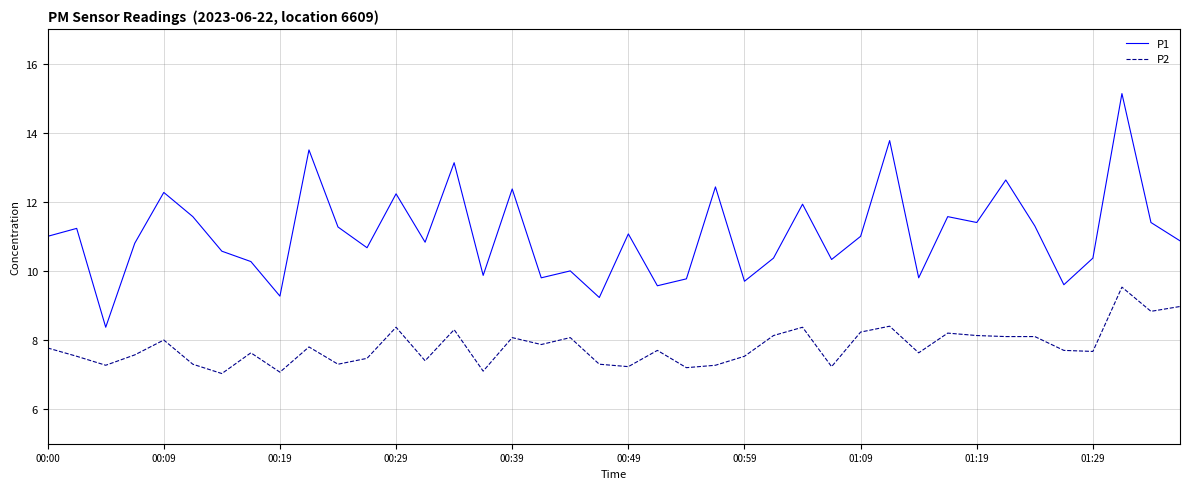

List the series in order of their peak value, lowest first.

P2, P1